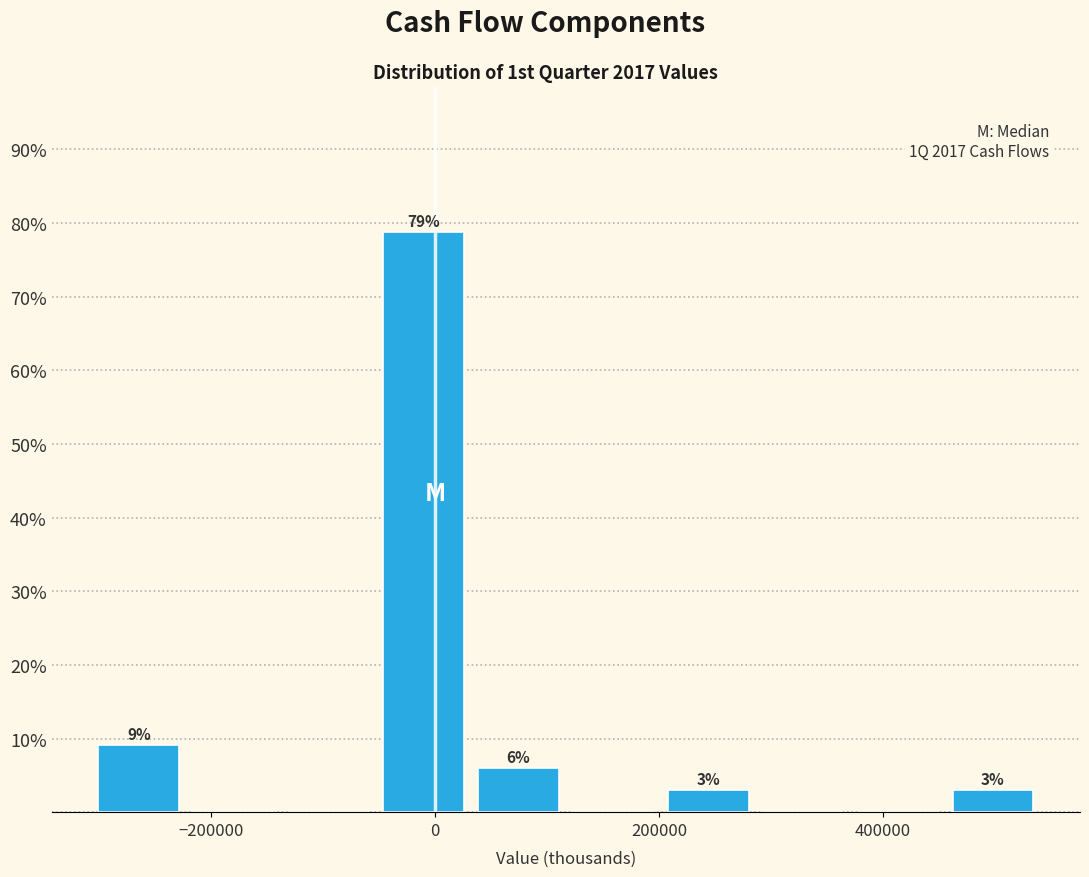

Over which range of the x-axis is the bar tallest?

-60000 to 40000